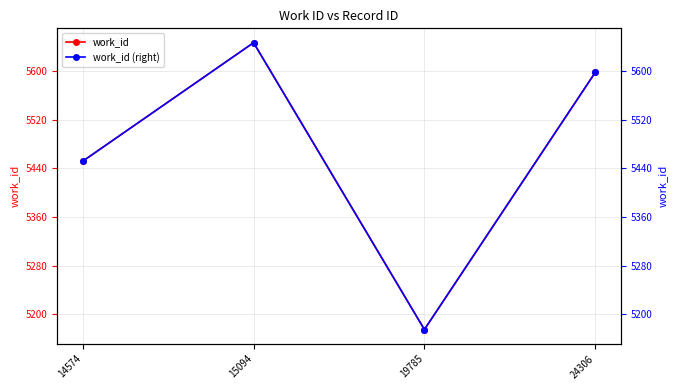

Is this an area chart (filled region under the line)?

No